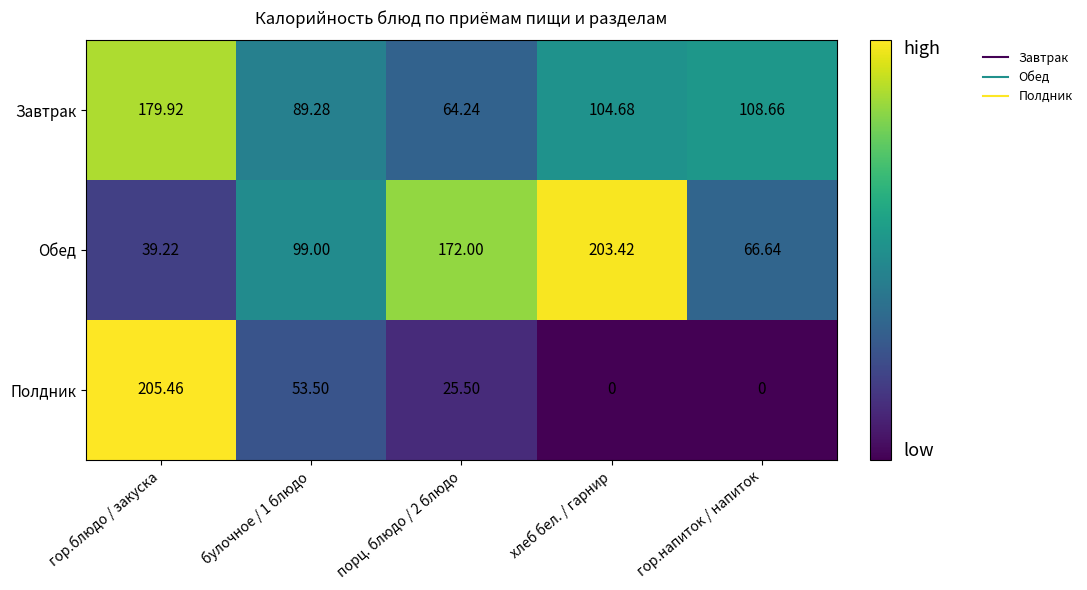

Rank the series by their maximum value, from highest to lowest.

Полдник, Обед, Завтрак